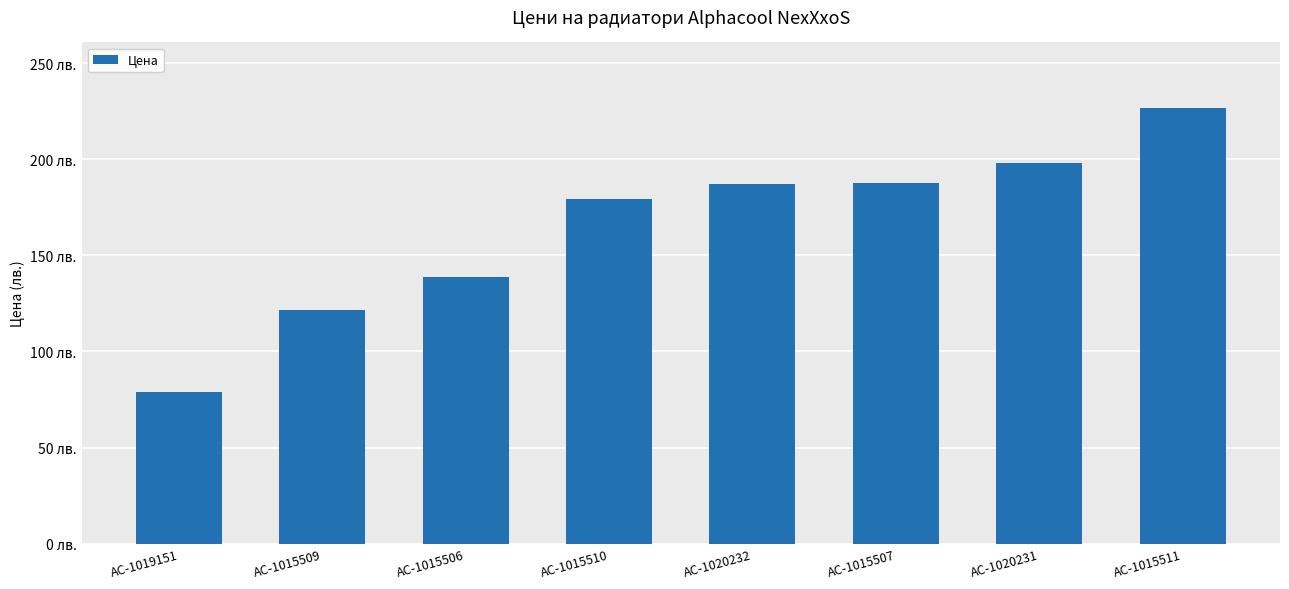

Which label corresponds to the smallest value in the chart?

AC-1019151